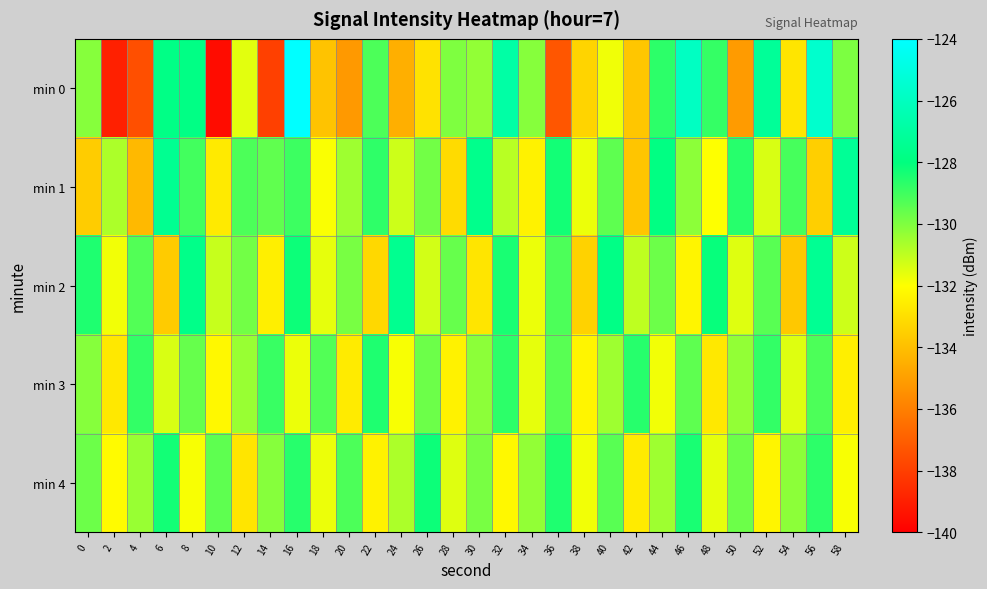

Which label corresponds to the largest value in the chart?

16